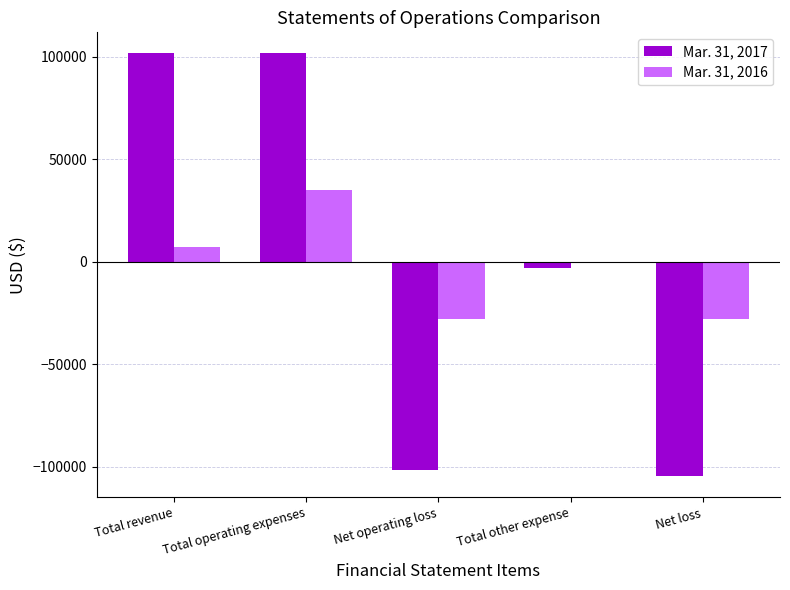

Is it true that Mar. 31, 2017 equals 101610 at Total revenue?

True